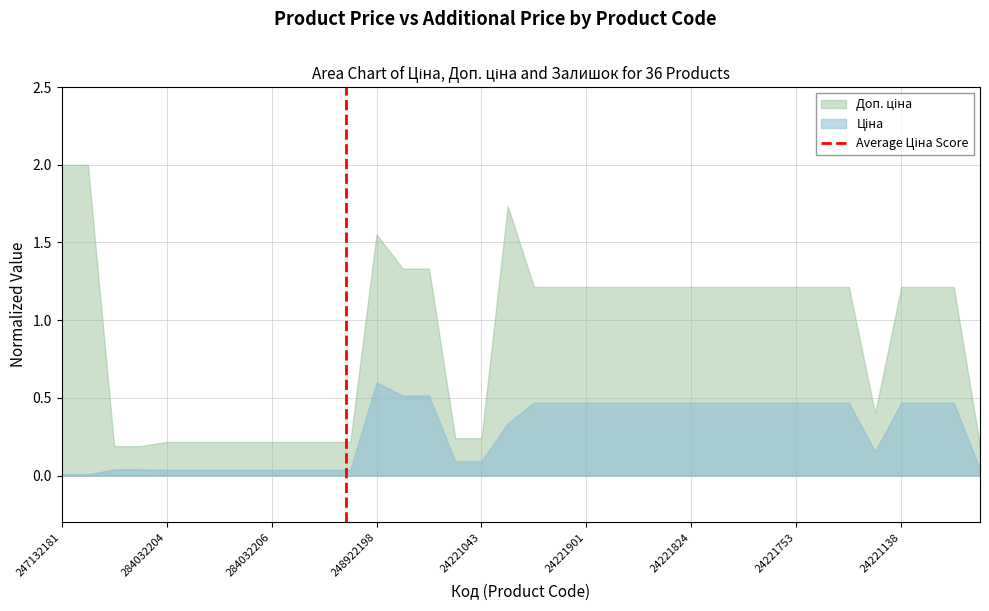

The chart shows a value of 2 at 284032204. True or false?

False